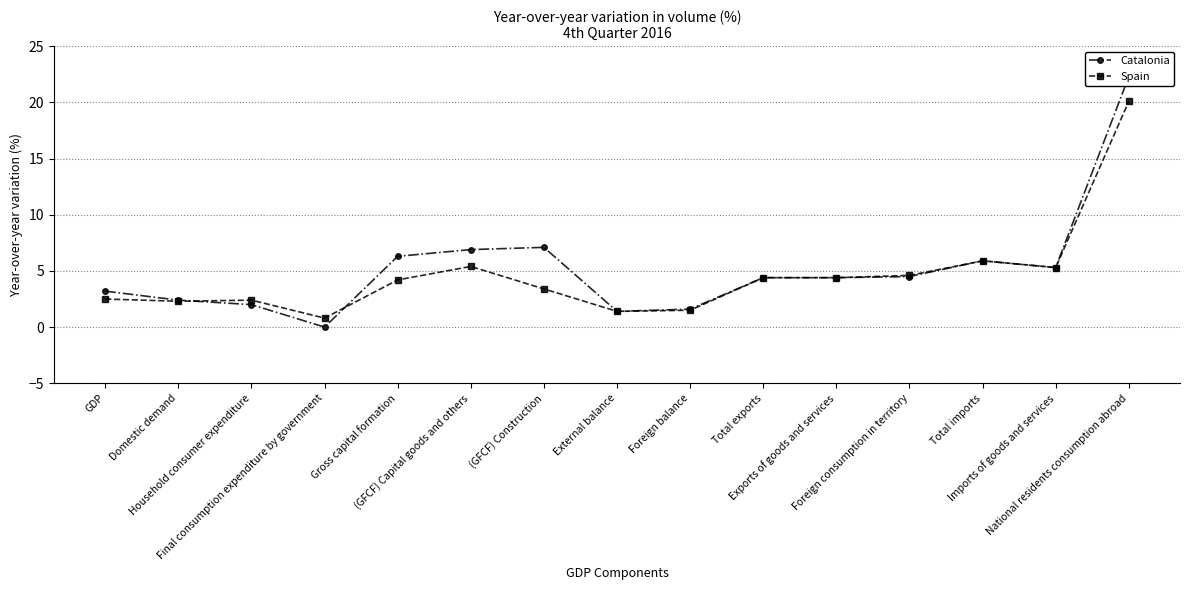

What is the spread (max minus min) of values at Gross capital formation?

2.1